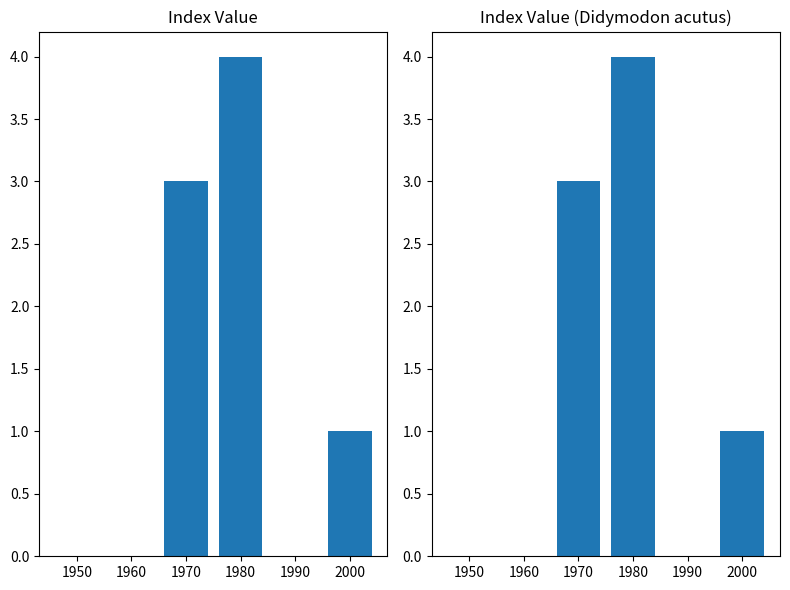

The value at 1980 is 4. True or false?

True